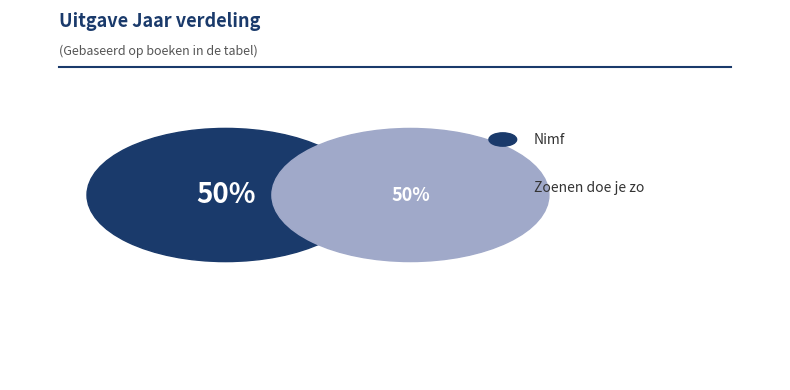

Count the number of slices in the pie.

2